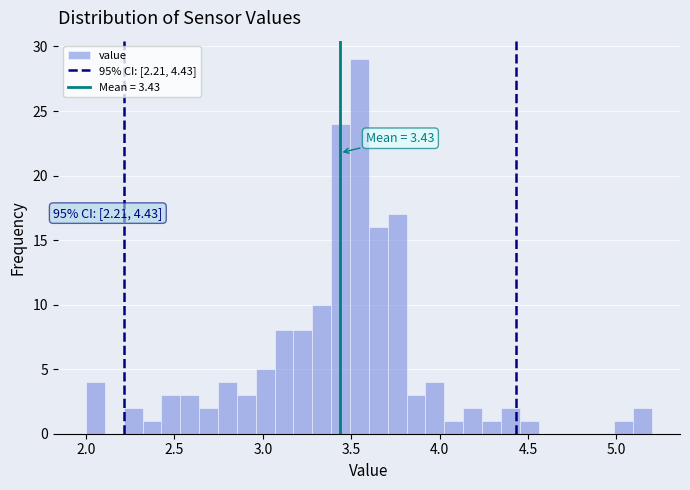

Read against the x-axis, roughly where is the centre of the tallest bar?

3.55